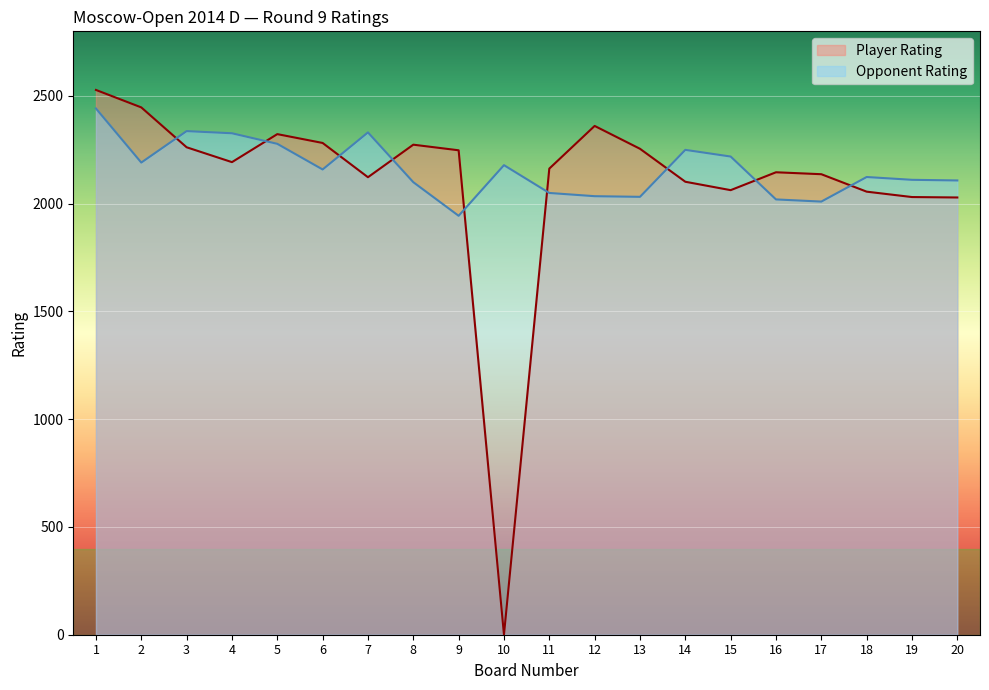

How many lines are shown in the chart?

2